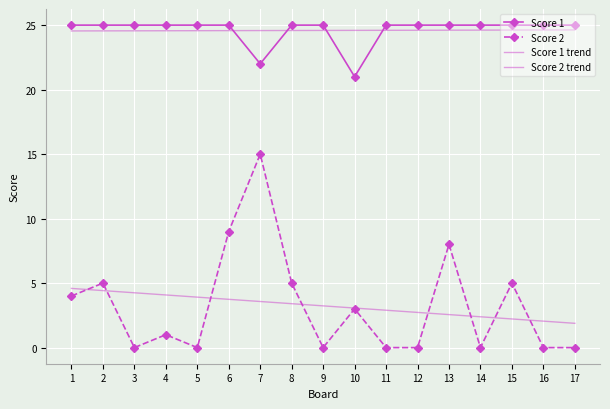

At 1, list the series in order from largest to smallest.

Score 1, Score 1 trend, Score 2 trend, Score 2